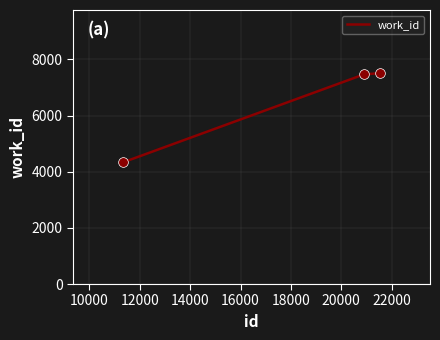

Which label corresponds to the smallest value in the chart?

11346